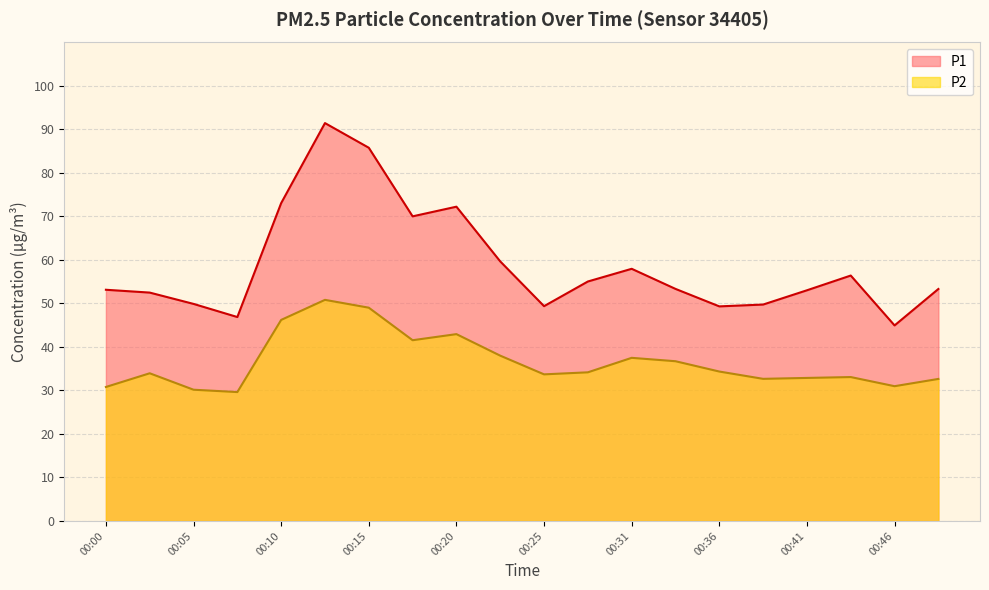

Which series changed the most between 00:10 and 00:28?

P1